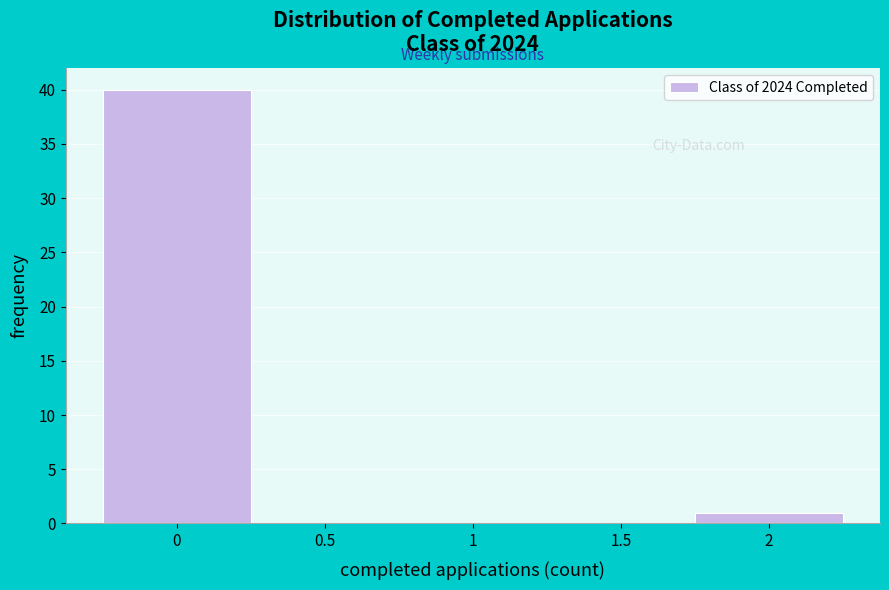

Reading left to right, what are all the values shown in this chart?

0=40	0.5=0	1=0	1.5=0	2=1